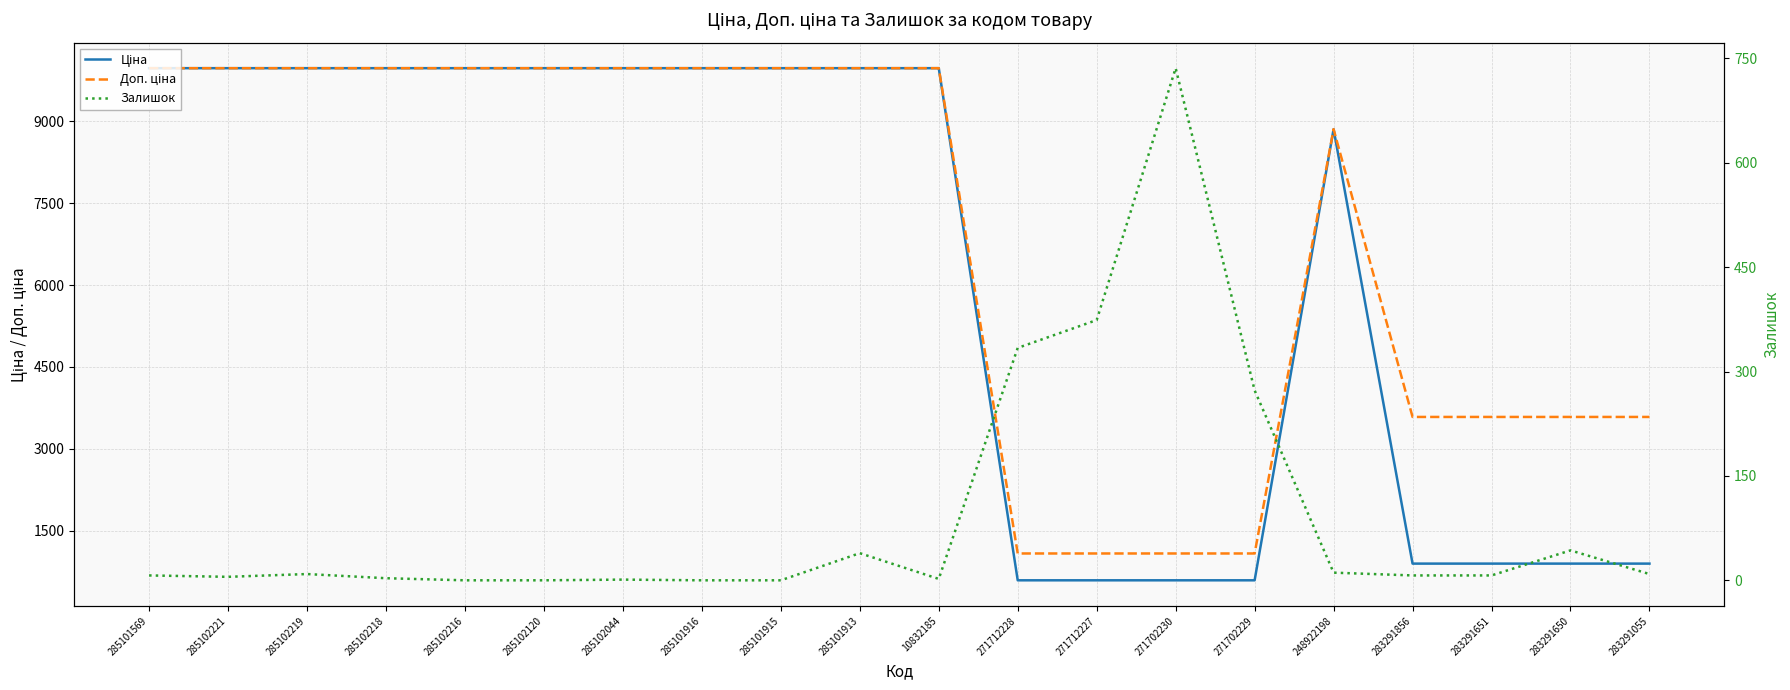

True or false: Доп. ціна and Ціна intersect in this chart.

False